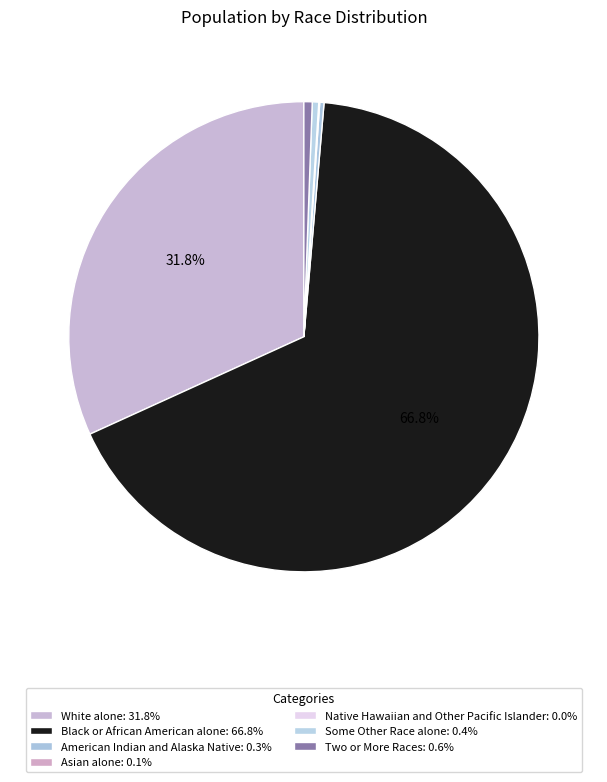

To the nearest percent, what is the average slice percentage?

14%